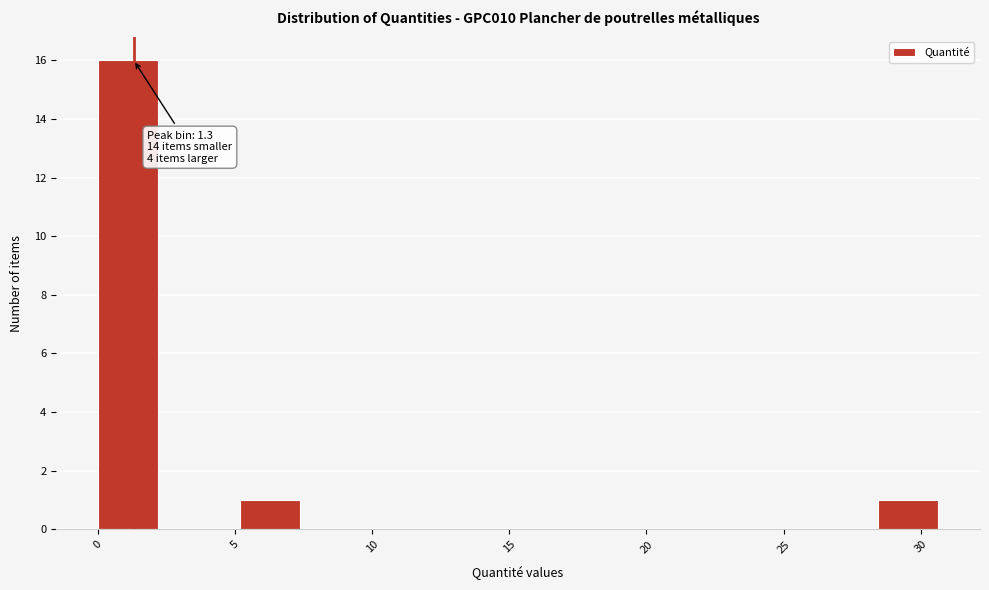

Which range on the x-axis has the tallest bar?

0.0 to 2.5